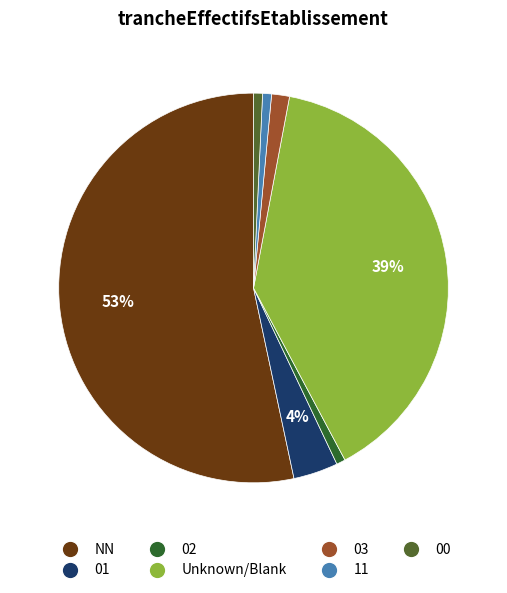

Is there any slice that represents more than half of the pie?

Yes